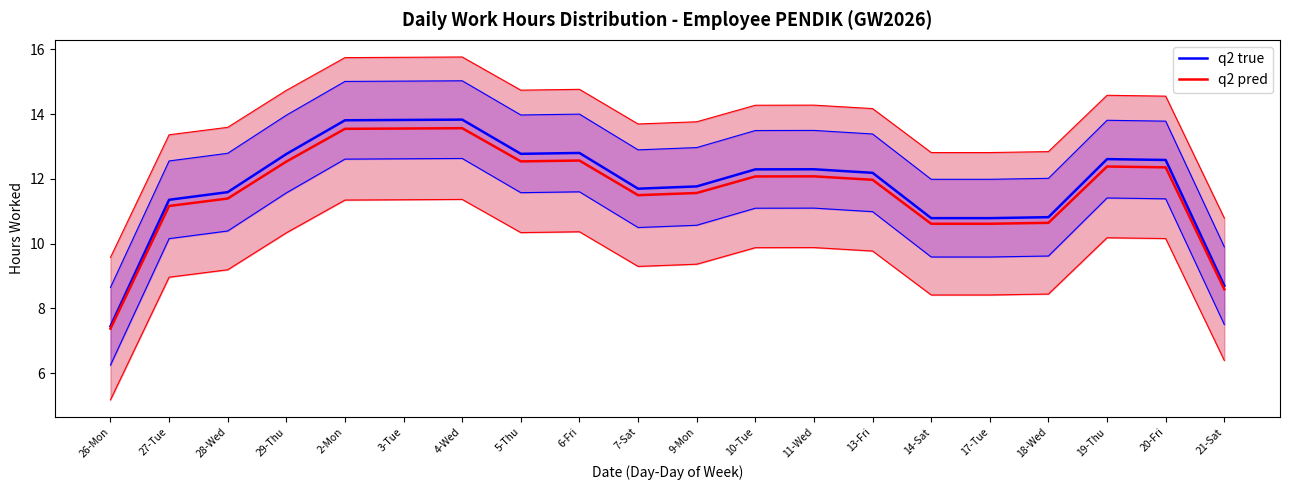

The q2 pred series shows 18.6 at 29-Thu. True or false?

False